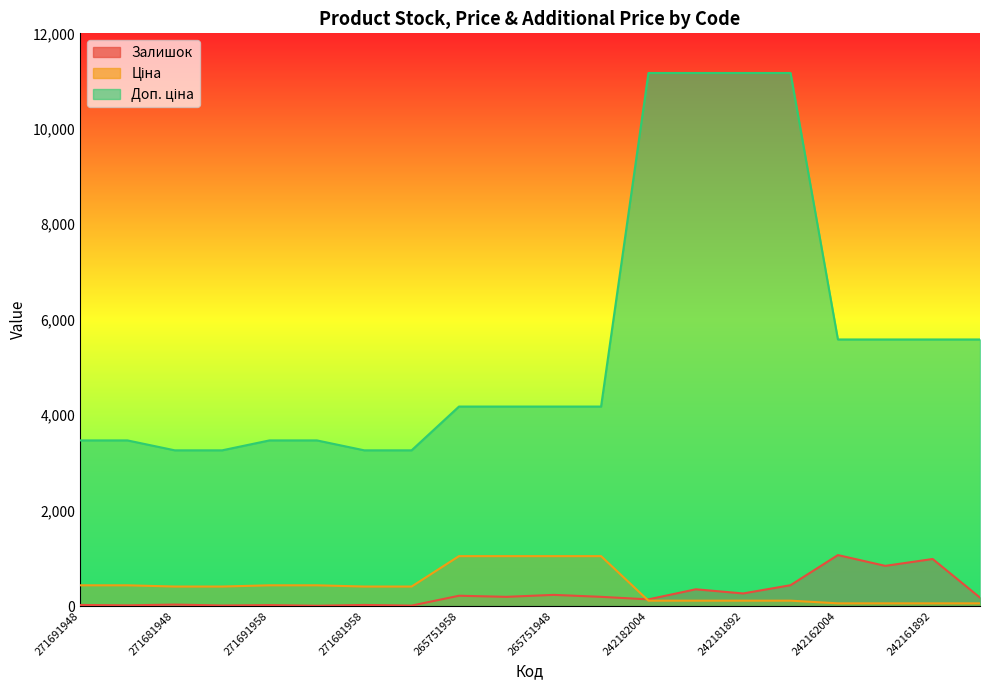

Which series has the widest spread of values?

Доп. ціна